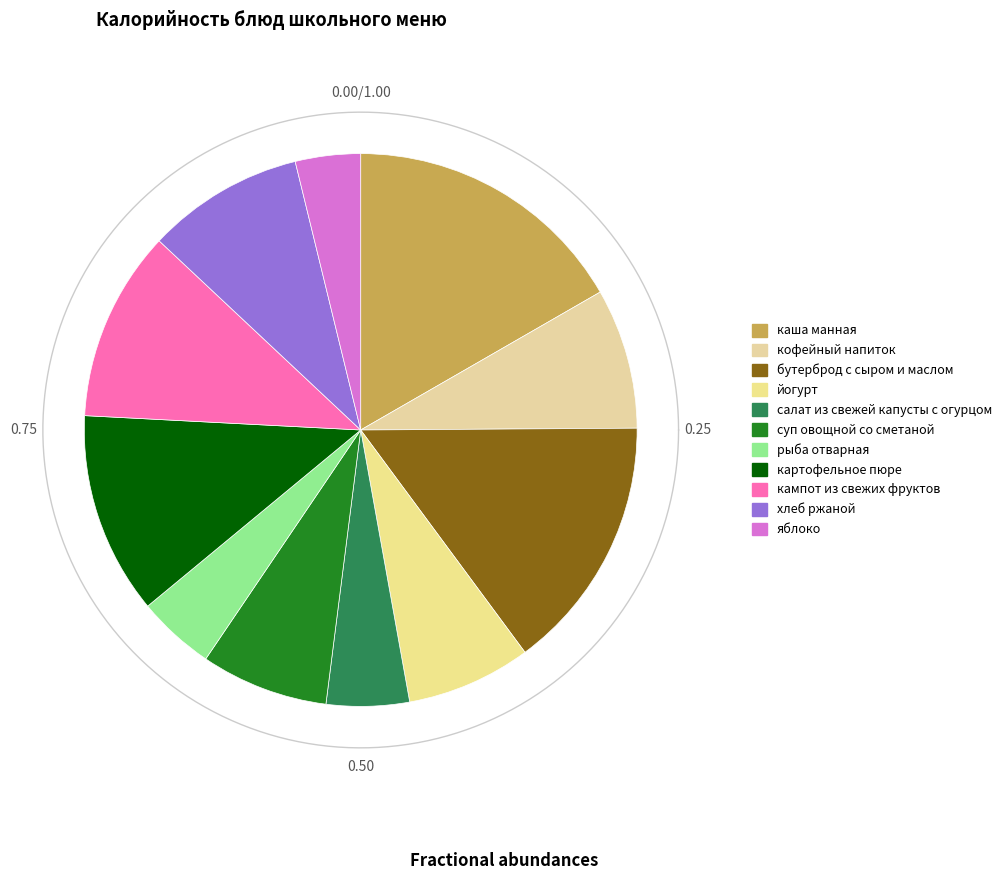

Rank the categories by value from highest to lowest.

каша манная, бутерброд с сыром и маслом, картофельное пюре, кампот из свежих фруктов, хлеб ржаной, кофейный напиток, суп овощной со сметаной, йогурт, салат из свежей капусты с огурцом, рыба отварная, яблоко